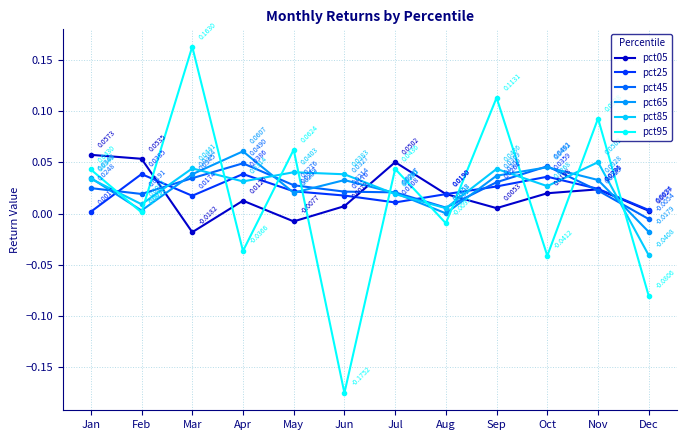

True or false: pct25 has more than 2 points higher than both neighbors.

True